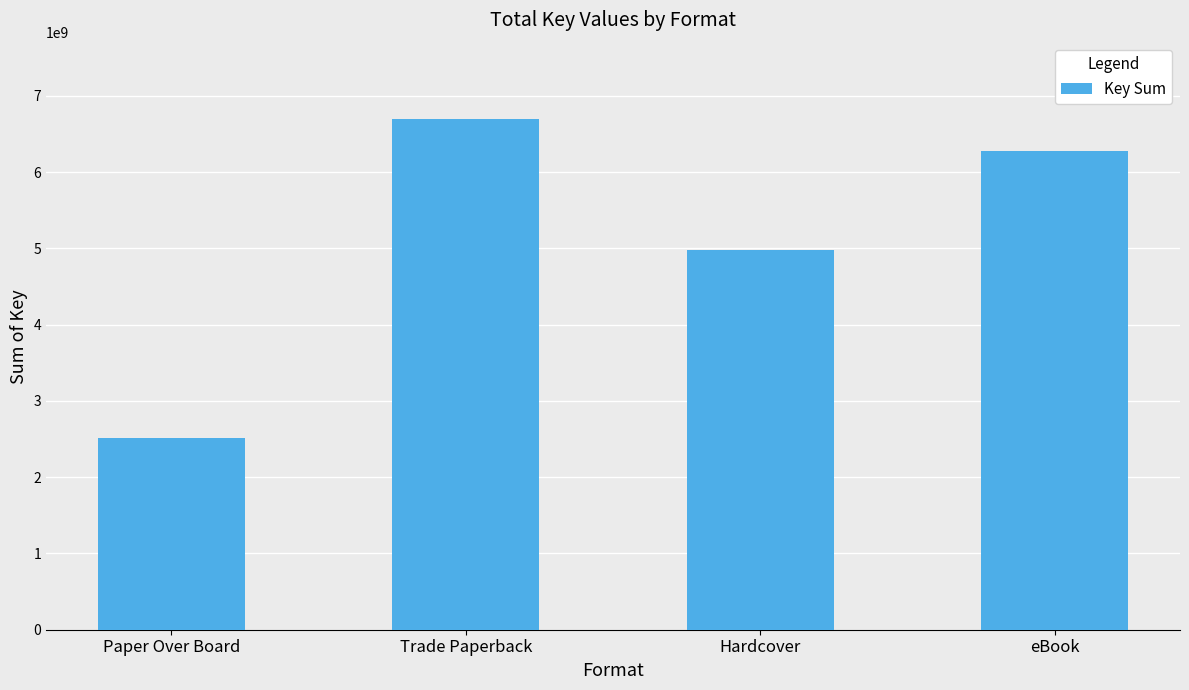

List the labels in order of value, largest first.

Trade Paperback, eBook, Hardcover, Paper Over Board